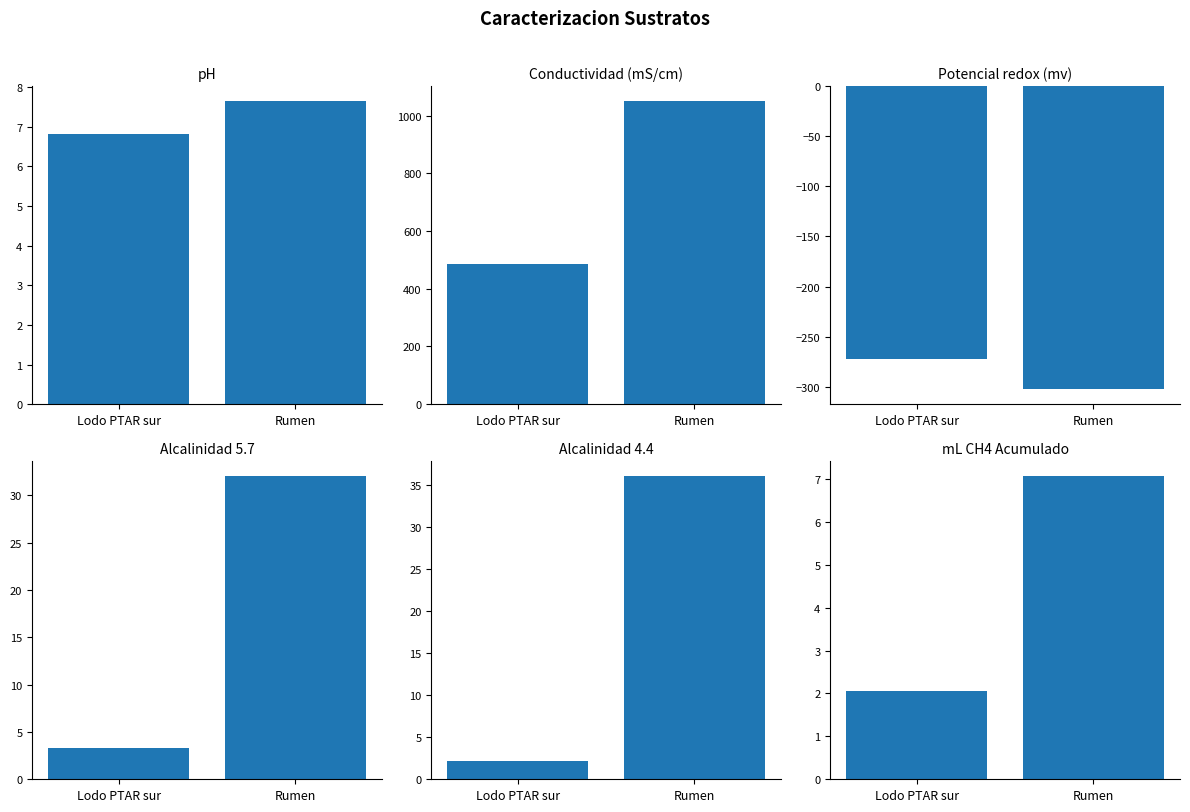

Which category has the highest value in the Conductividad (mS/cm) series?

Rumen